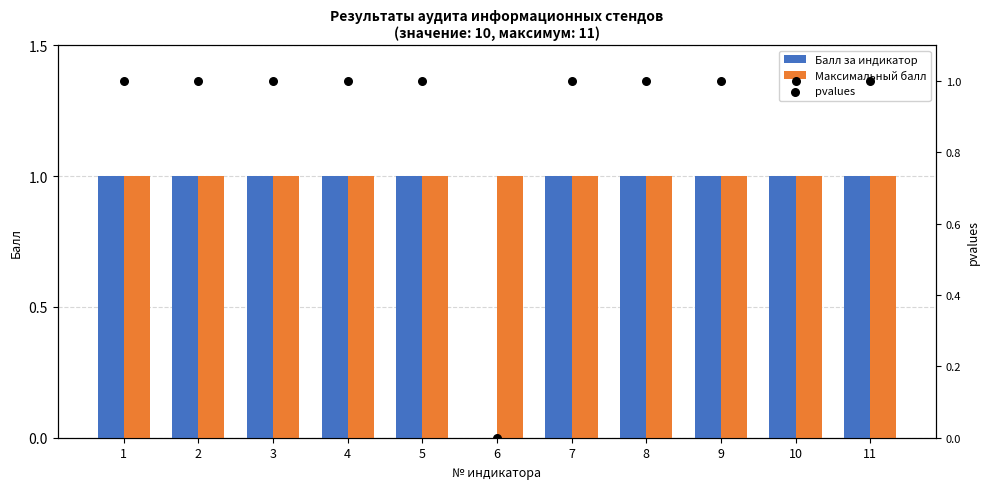

What is the total value across all series at 1?

3